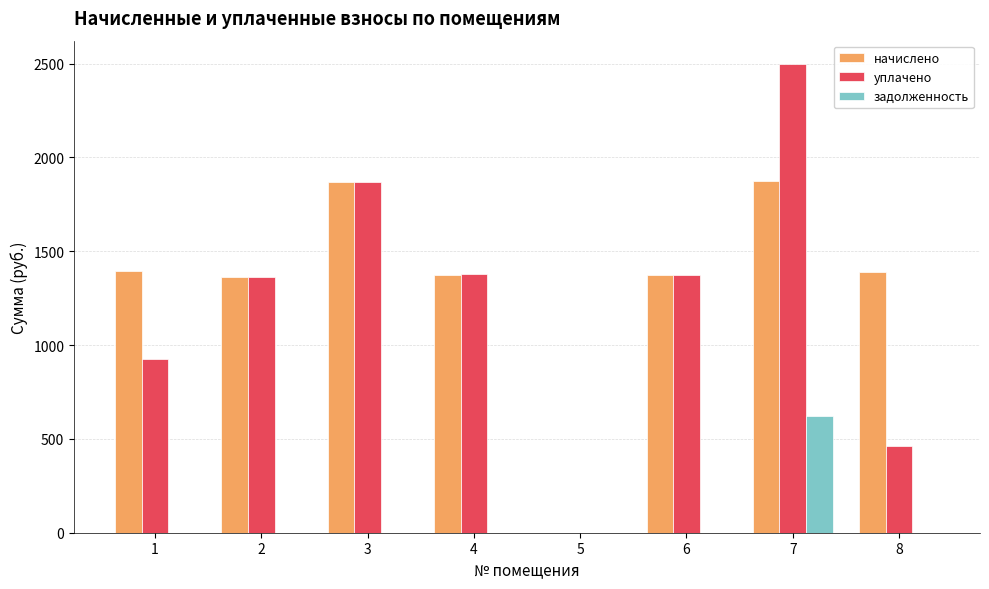

What is the sum of all уплачено values?

9869.2